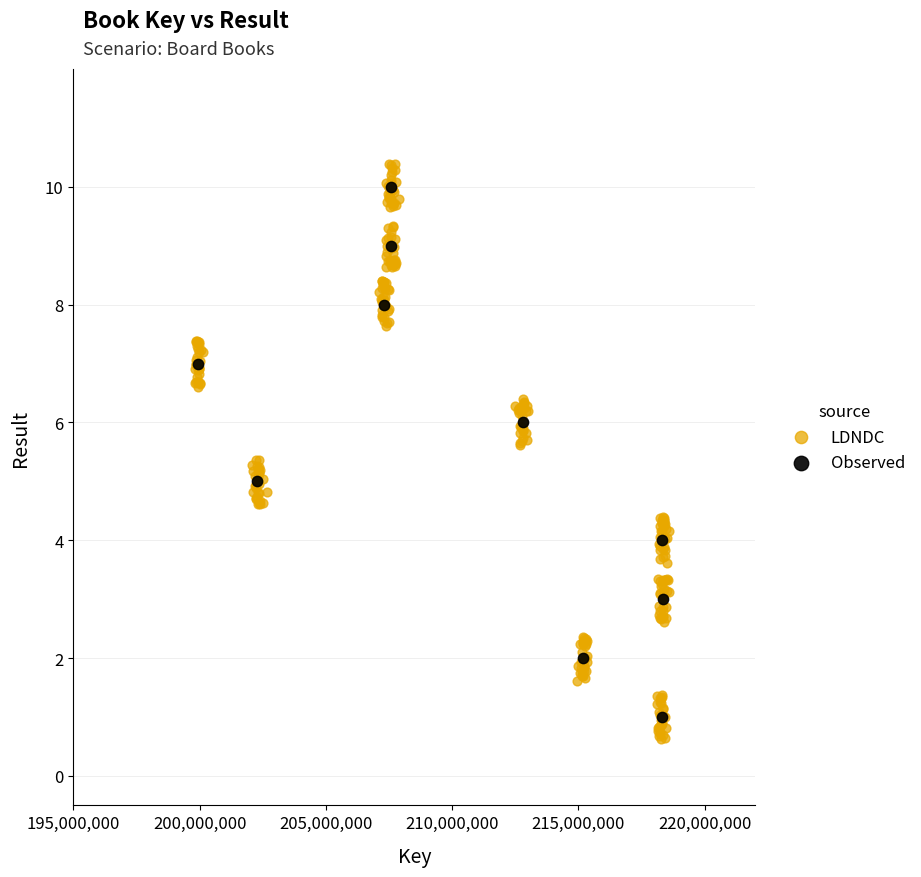

Which series has the largest Y range (max minus min)?

LDNDC